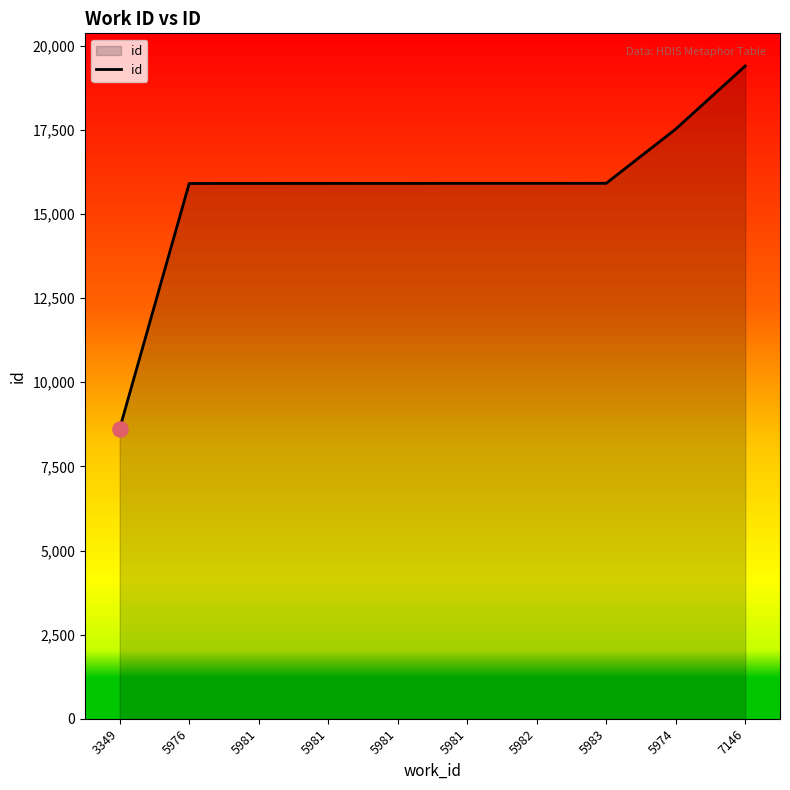

How many lines are shown in the chart?

1